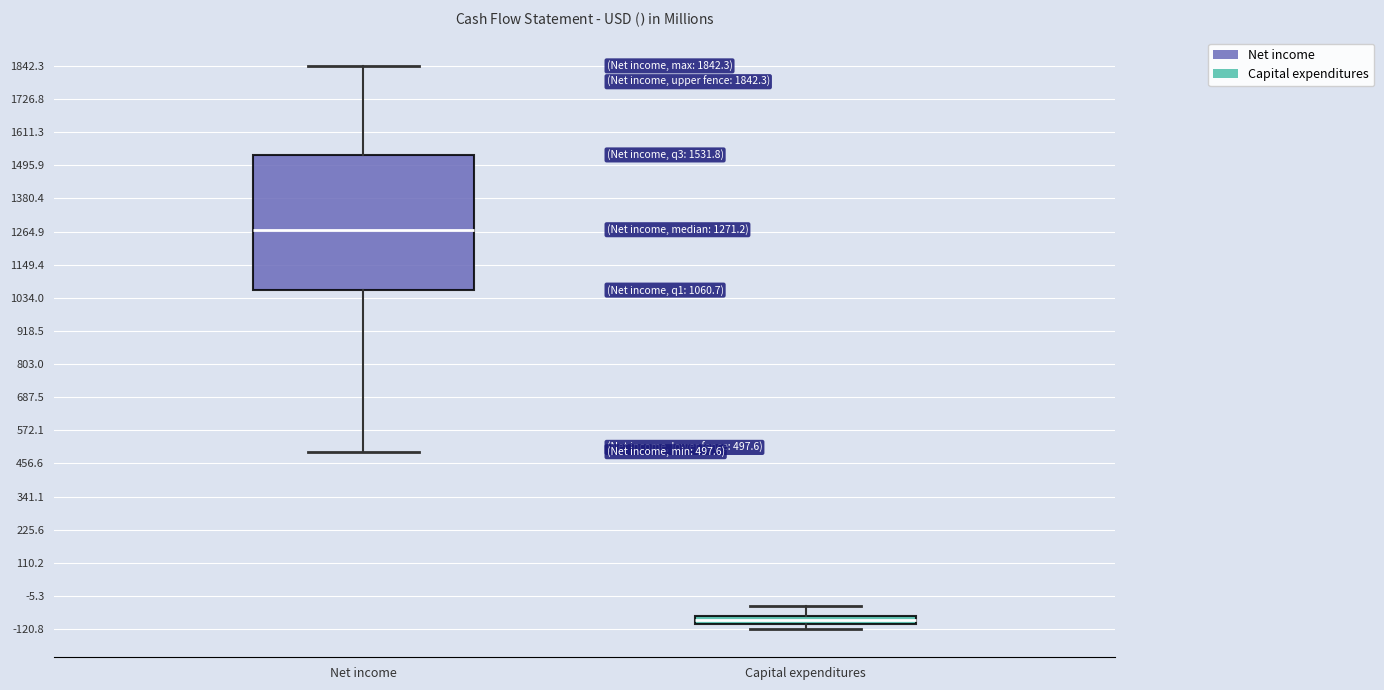

Which box is the tallest, from its lower edge to its upper edge?

Net income